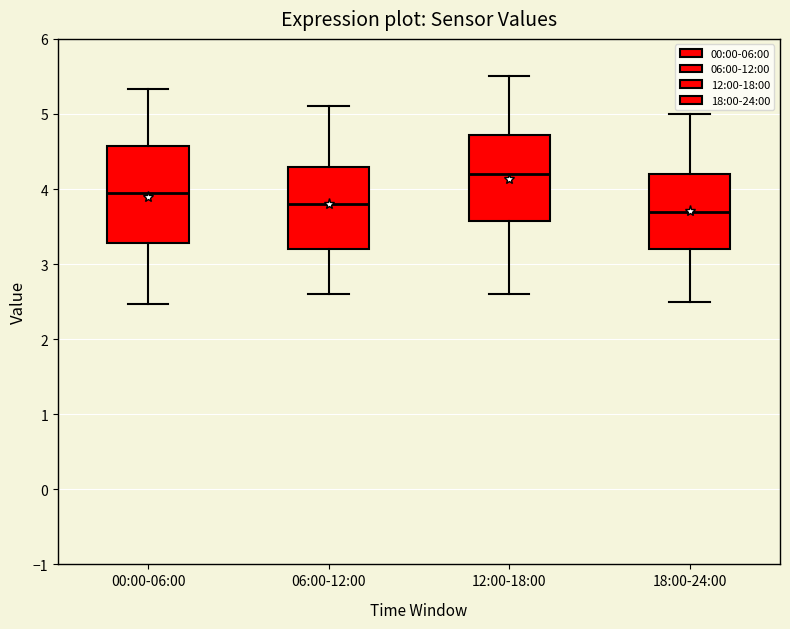

Where is the upper edge of the box for 18:00-24:00 on the y-axis? The values are not printed on the chart, so give them approximately, as read against the axis.

4.2